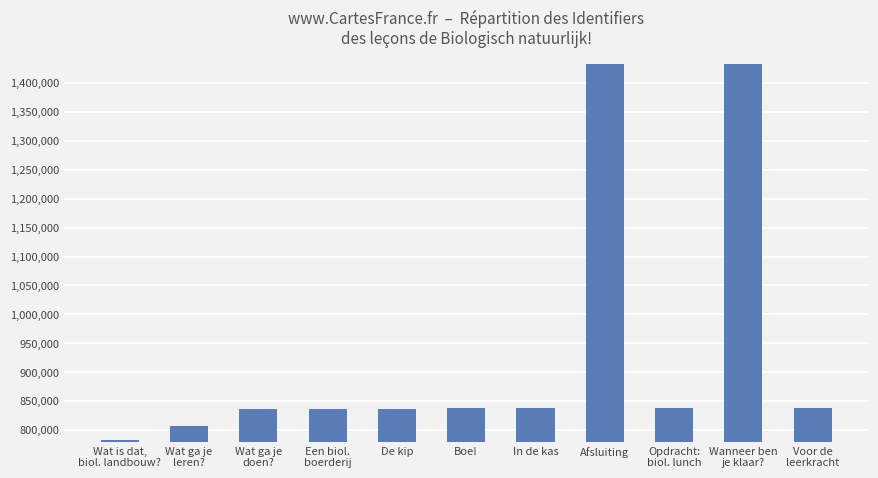

What is the smallest value displayed?

782305